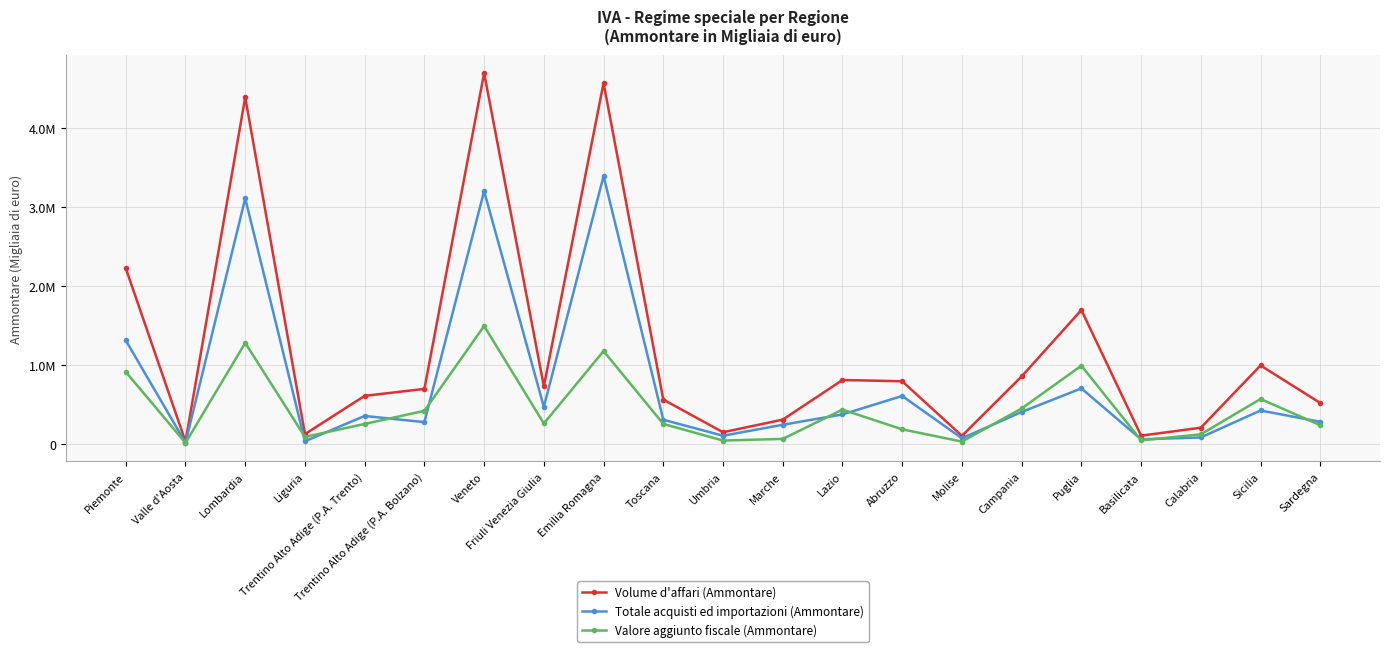

True or false: Totale acquisti ed importazioni (Ammontare) has a value of 3110084 at Lombardia.

True